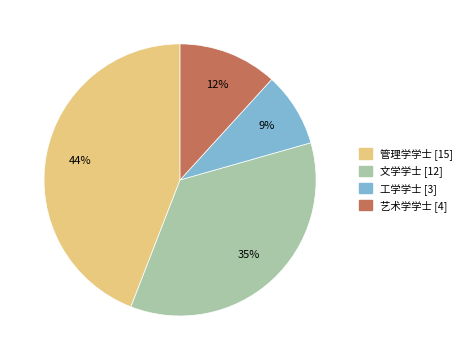

To the nearest percent, what portion does 艺术学学士 represent?

12%